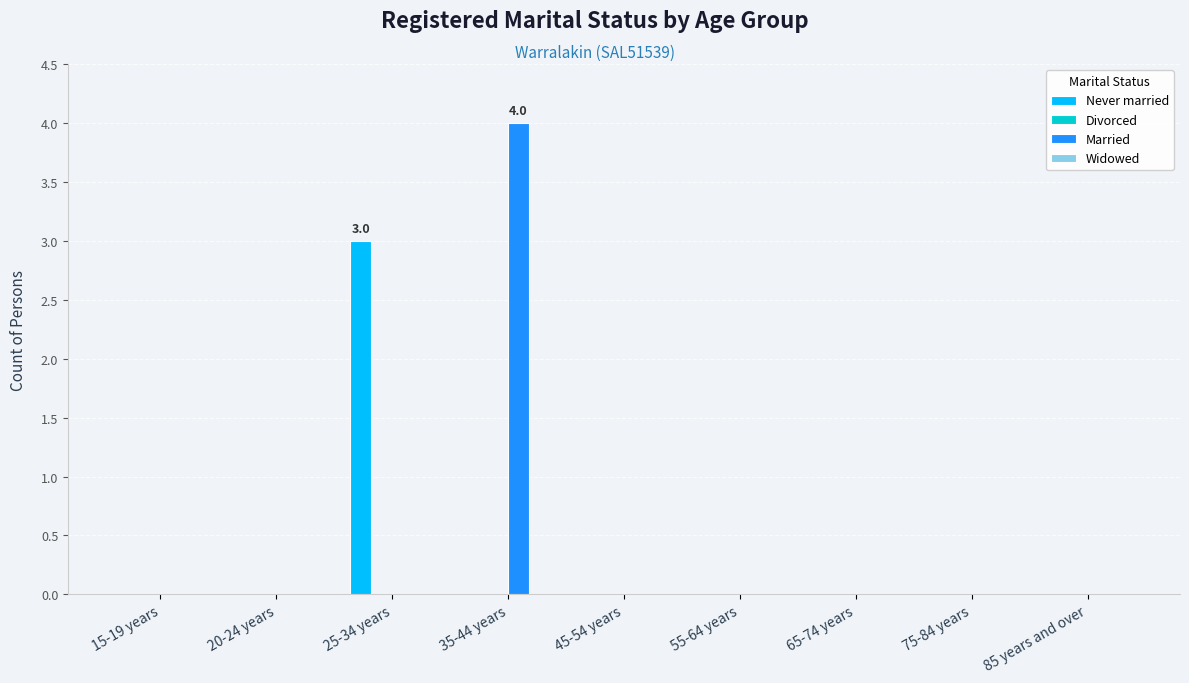

What is the sum of all Never married values?

3